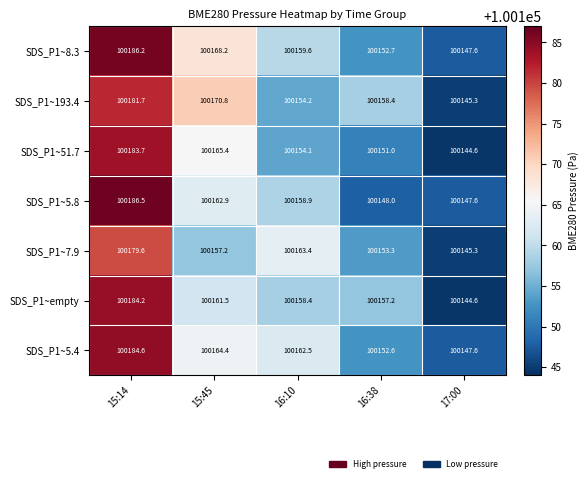

What is the difference between the maximum and minimum values in the SDS_P1~8.3 series?

38.6